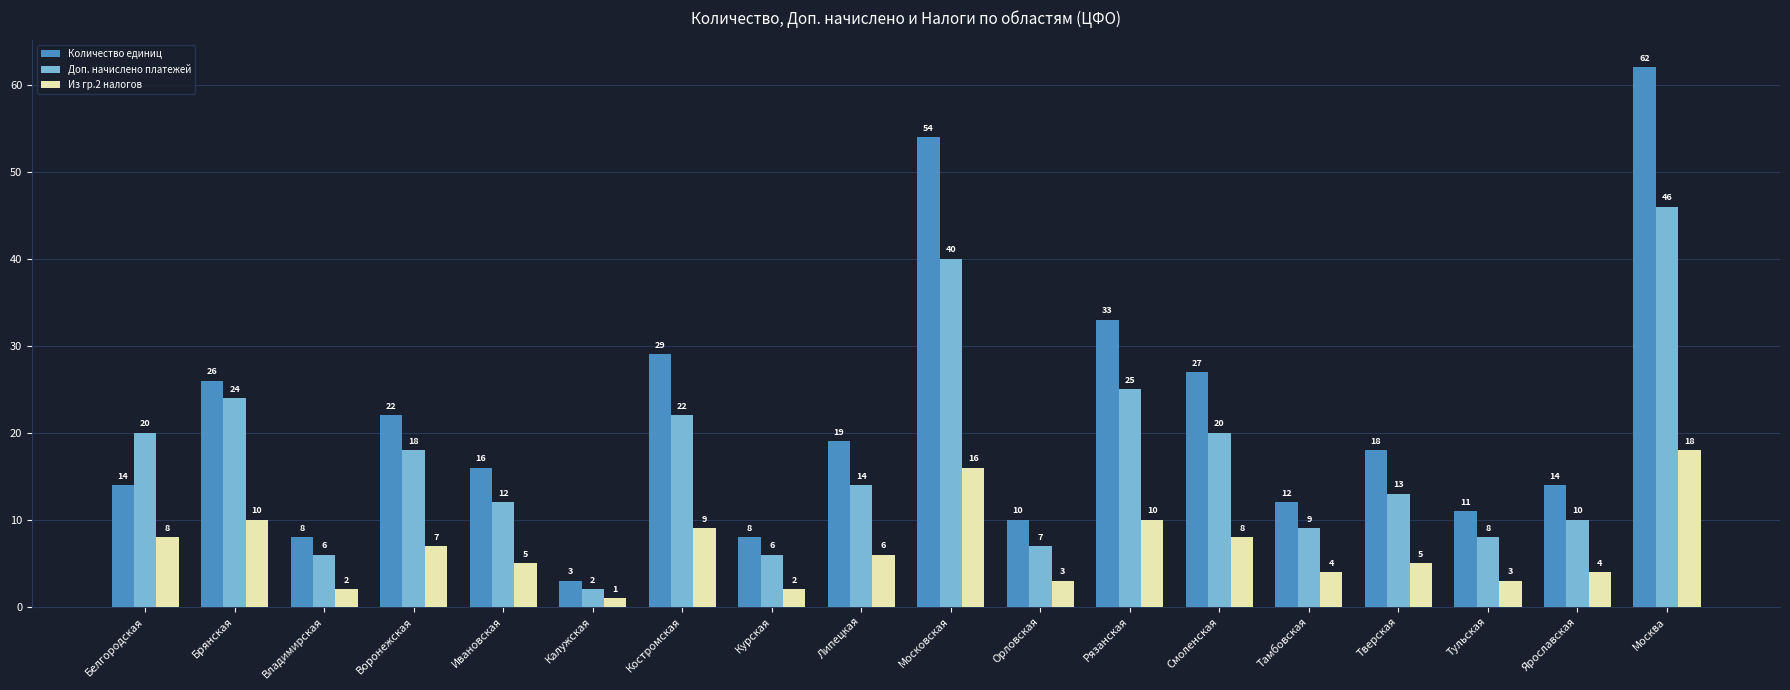

At which label is Из гр.2 налогов closest to 9?

Костромская